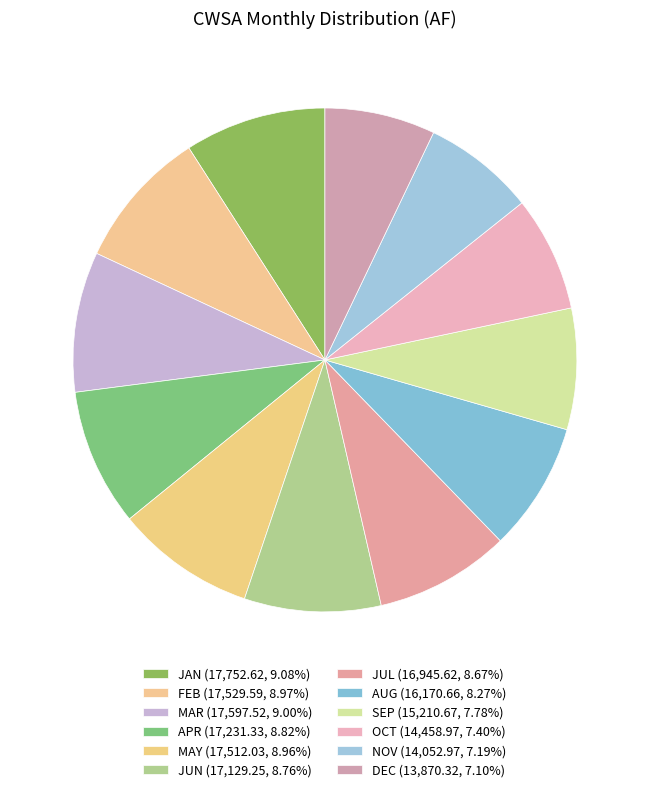

True or false: JUN accounts for 9% of the total.

True